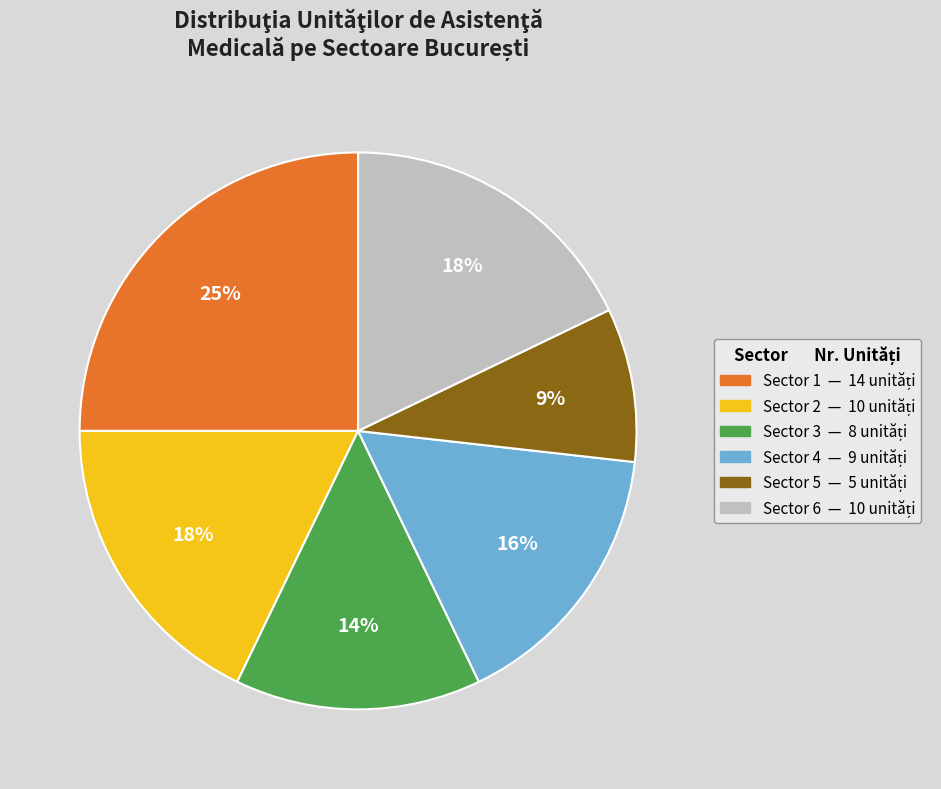

True or false: Sector 5 accounts for 9% of the total.

True